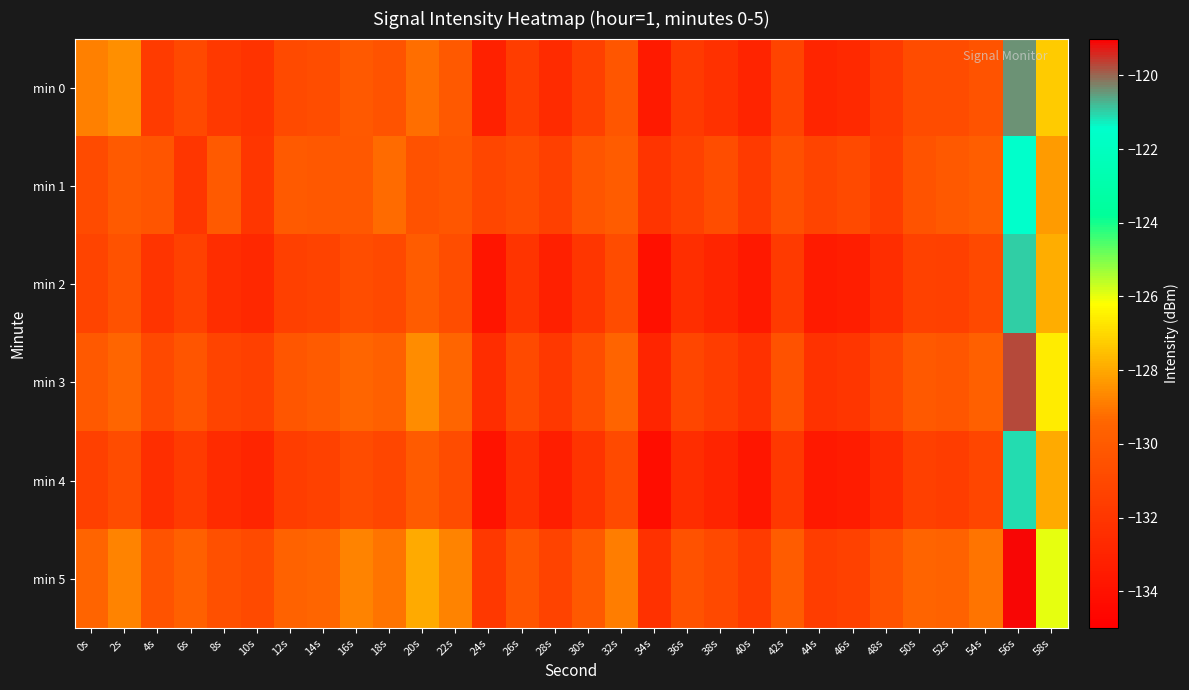

Reading left to right, extract all data points from this chart.

min 0: 0s=-128.8	2s=-128.5	4s=-131.7	6s=-131.0	8s=-131.9	10s=-132.2	12s=-130.9	14s=-130.7	16s=-130.1	18s=-130.4	20s=-129.2	22s=-130.1	24s=-133.2	26s=-131.6	28s=-132.6	30s=-131.4	32s=-130.2	34s=-133.6	36s=-131.8	38s=-132.3	40s=-133.0	42s=-131.2	44s=-132.9	46s=-132.7	48s=-131.8	50s=-130.8	52s=-130.8	54s=-130.4	56s=-120.4	58s=-127.3
min 1: 0s=-130.8	2s=-130.0	4s=-130.3	6s=-131.9	8s=-130.1	10s=-132.0	12s=-130.0	14s=-130.2	16s=-130.2	18s=-129.3	20s=-130.5	22s=-130.2	24s=-131.1	26s=-130.8	28s=-131.5	30s=-130.3	32s=-129.9	34s=-132.1	36s=-131.4	38s=-130.7	40s=-131.8	42s=-130.6	44s=-131.2	46s=-130.9	48s=-131.6	50s=-130.4	52s=-130.1	54s=-129.8	56s=-121.5	58s=-128.3
min 2: 0s=-131.2	2s=-130.5	4s=-132.1	6s=-131.4	8s=-132.5	10s=-132.8	12s=-131.5	14s=-131.3	16s=-130.7	18s=-131.0	20s=-129.9	22s=-130.7	24s=-133.8	26s=-132.1	28s=-133.2	30s=-132.0	32s=-130.8	34s=-134.1	36s=-132.4	38s=-132.9	40s=-133.6	42s=-131.8	44s=-133.5	46s=-133.3	48s=-132.5	50s=-131.4	52s=-131.5	54s=-131.0	56s=-121.0	58s=-127.9
min 3: 0s=-130.1	2s=-129.4	4s=-131.0	6s=-130.3	8s=-131.2	10s=-131.5	12s=-130.2	14s=-130.0	16s=-129.4	18s=-129.7	20s=-128.6	22s=-129.4	24s=-132.5	26s=-130.9	28s=-131.9	30s=-130.7	32s=-129.5	34s=-132.9	36s=-131.1	38s=-131.6	40s=-132.3	42s=-130.5	44s=-132.2	46s=-132.0	48s=-131.1	50s=-130.1	52s=-130.2	54s=-129.7	56s=-119.7	58s=-126.6
min 4: 0s=-131.5	2s=-130.8	4s=-132.4	6s=-131.7	8s=-132.6	10s=-132.9	12s=-131.6	14s=-131.4	16s=-130.8	18s=-131.1	20s=-130.0	22s=-130.8	24s=-133.9	26s=-132.3	28s=-133.3	30s=-132.1	32s=-130.9	34s=-134.2	36s=-132.5	38s=-133.0	40s=-133.7	42s=-131.9	44s=-133.6	46s=-133.4	48s=-132.6	50s=-131.5	52s=-131.6	54s=-131.1	56s=-121.1	58s=-128.0
min 5: 0s=-129.5	2s=-128.8	4s=-130.4	6s=-129.7	8s=-130.6	10s=-130.9	12s=-129.6	14s=-129.4	16s=-128.8	18s=-129.1	20s=-128.0	22s=-128.8	24s=-131.9	26s=-130.3	28s=-131.3	30s=-130.1	32s=-128.9	34s=-132.3	36s=-130.5	38s=-131.0	40s=-131.7	42s=-129.9	44s=-131.6	46s=-131.4	48s=-130.5	50s=-129.5	52s=-129.6	54s=-129.1	56s=-119.1	58s=-126.0